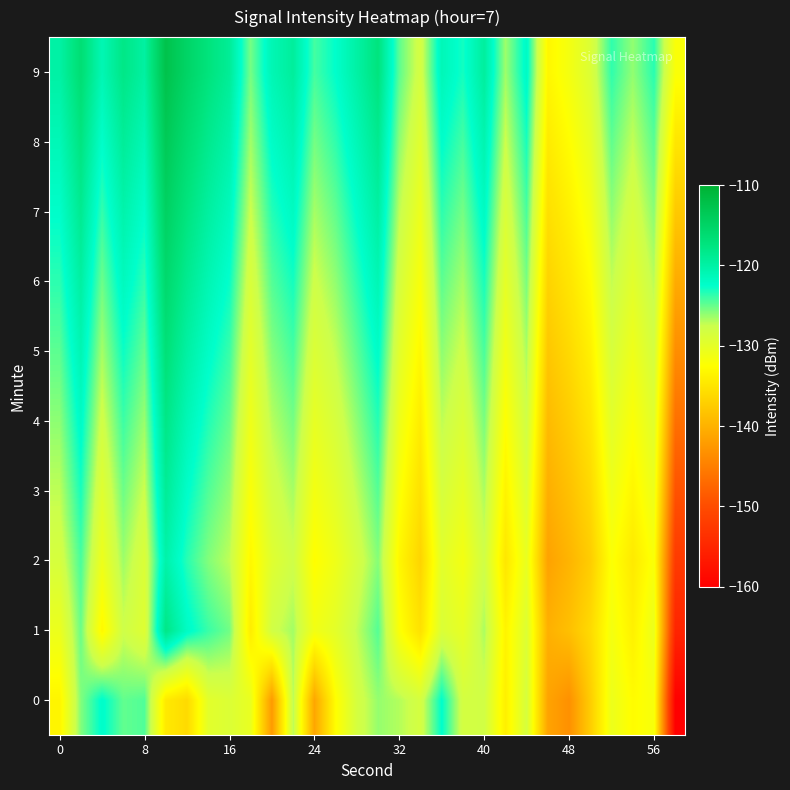

How many data points does each series have?

30